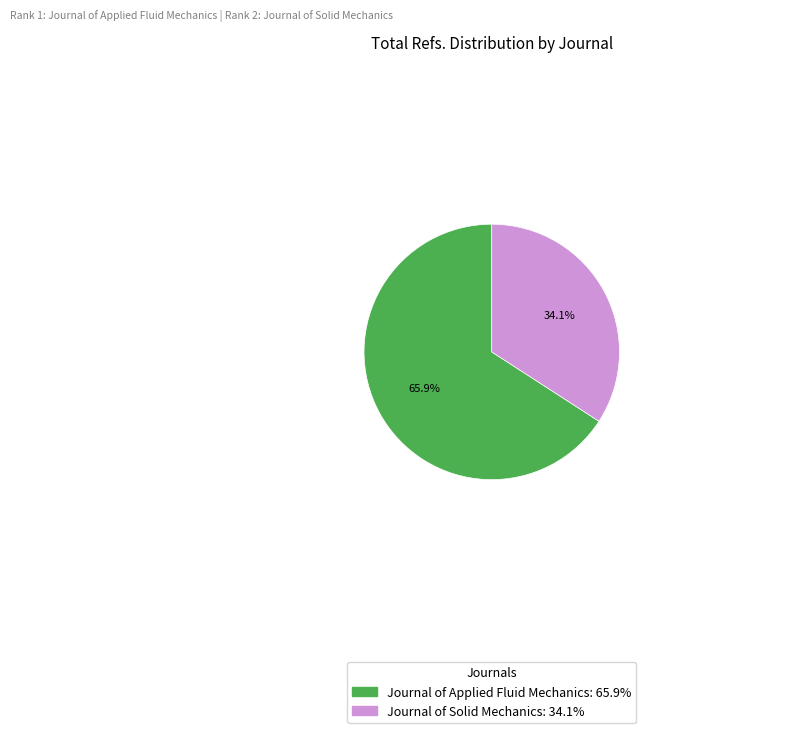

Combined, do Journal of Applied Fluid Mechanics and Journal of Solid Mechanics account for over 50%?

Yes